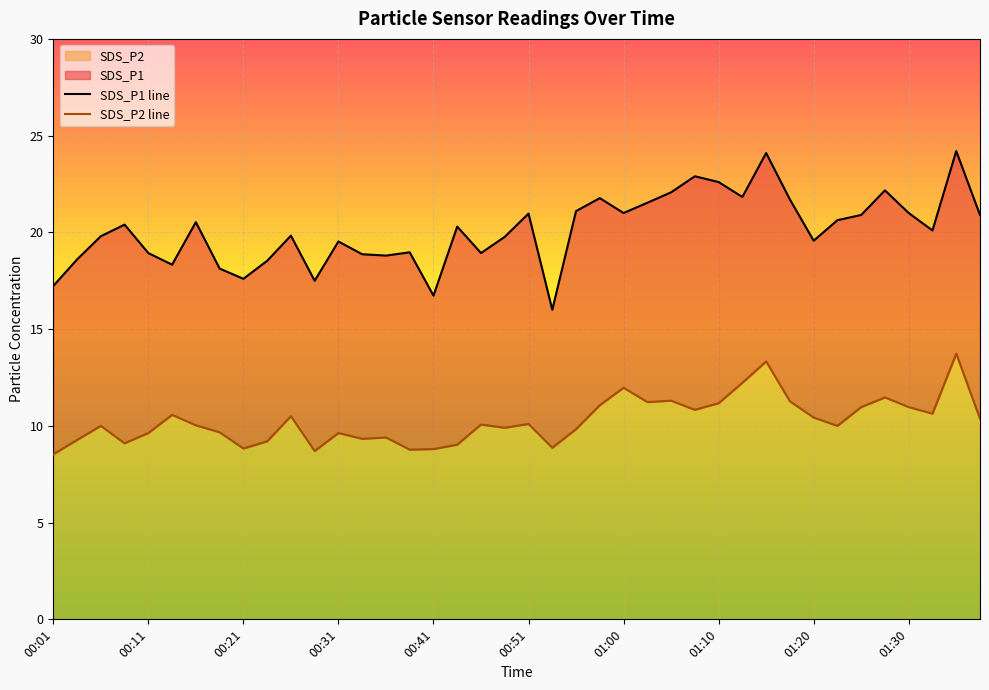

Reading left to right, list all the values displayed in this chart.

SDS_P1: 17.2	18.6	19.8	20.4	18.9	18.3	20.5	18.1	17.6	18.5	19.8	17.5	19.5	18.9	18.8	19.0	16.7	20.3	18.9	19.8	21.0	16.0	21.1	21.8	21.0	21.5	22.1	22.9	22.6	21.8	24.1	21.7	19.6	20.6	20.9	22.2	21.0	20.1	24.2	20.9
SDS_P2: 8.5	9.3	10.0	9.1	9.6	10.6	10.0	9.7	8.8	9.2	10.5	8.7	9.6	9.3	9.4	8.8	8.8	9.0	10.1	9.9	10.1	8.9	9.8	11.1	12.0	11.2	11.3	10.8	11.2	12.2	13.3	11.3	10.4	10.0	11.0	11.5	11.0	10.6	13.7	10.4